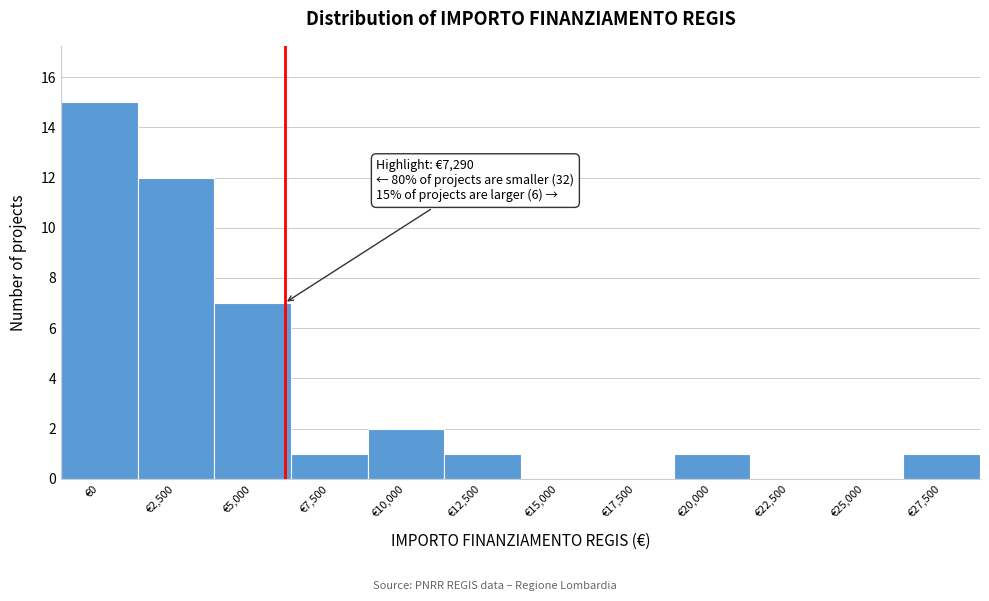

Reading left to right, transcribe all the data shown in this chart.

€0=15	€2,500=12	€5,000=7	€7,500=1	€10,000=2	€12,500=1	€15,000=0	€17,500=0	€20,000=1	€22,500=0	€25,000=0	€27,500=1